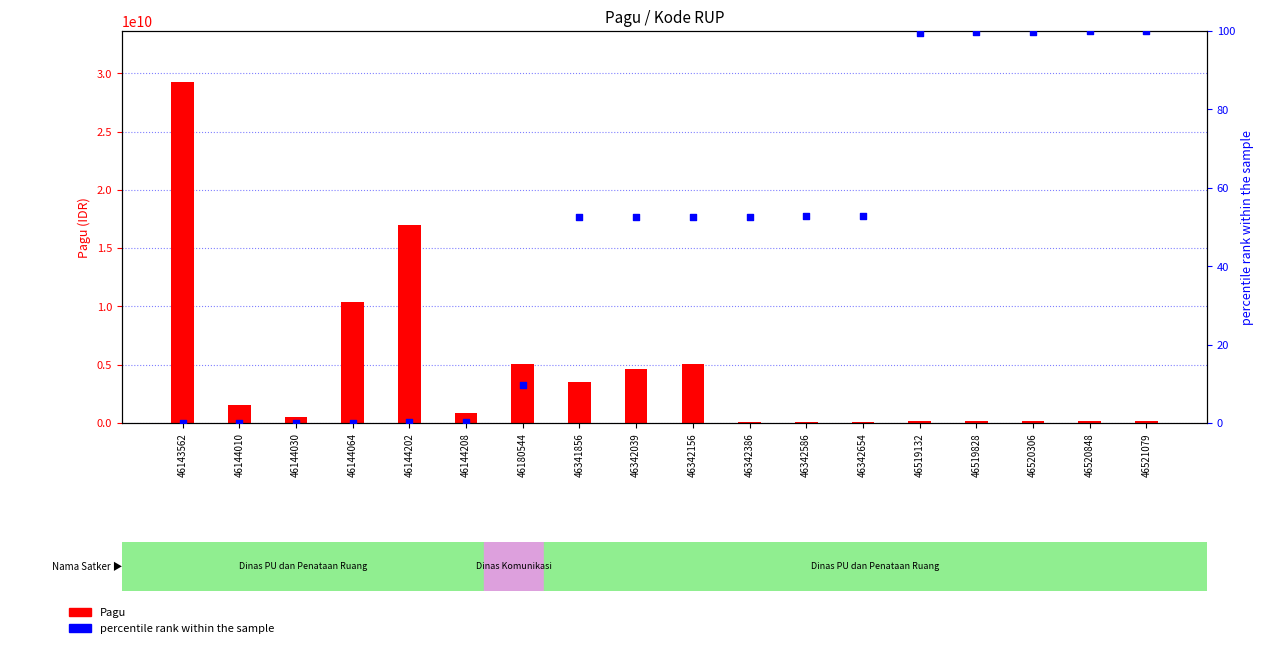

Which series reaches the minimum Y coordinate?

percentile rank within the sample